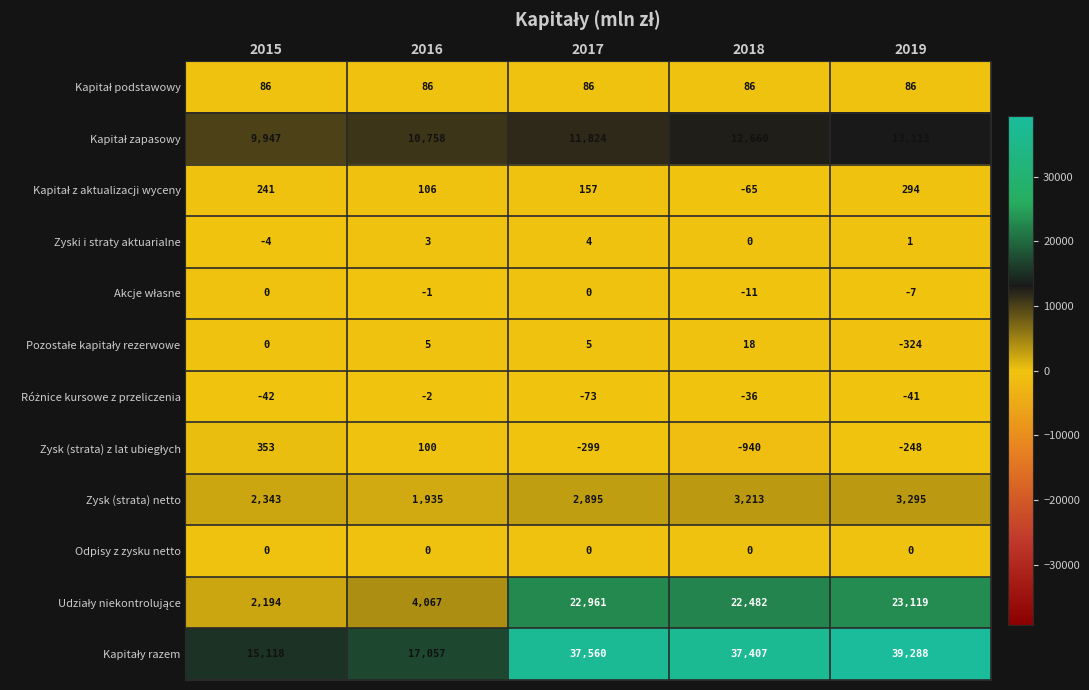

What is the minimum value shown in the chart?

-940